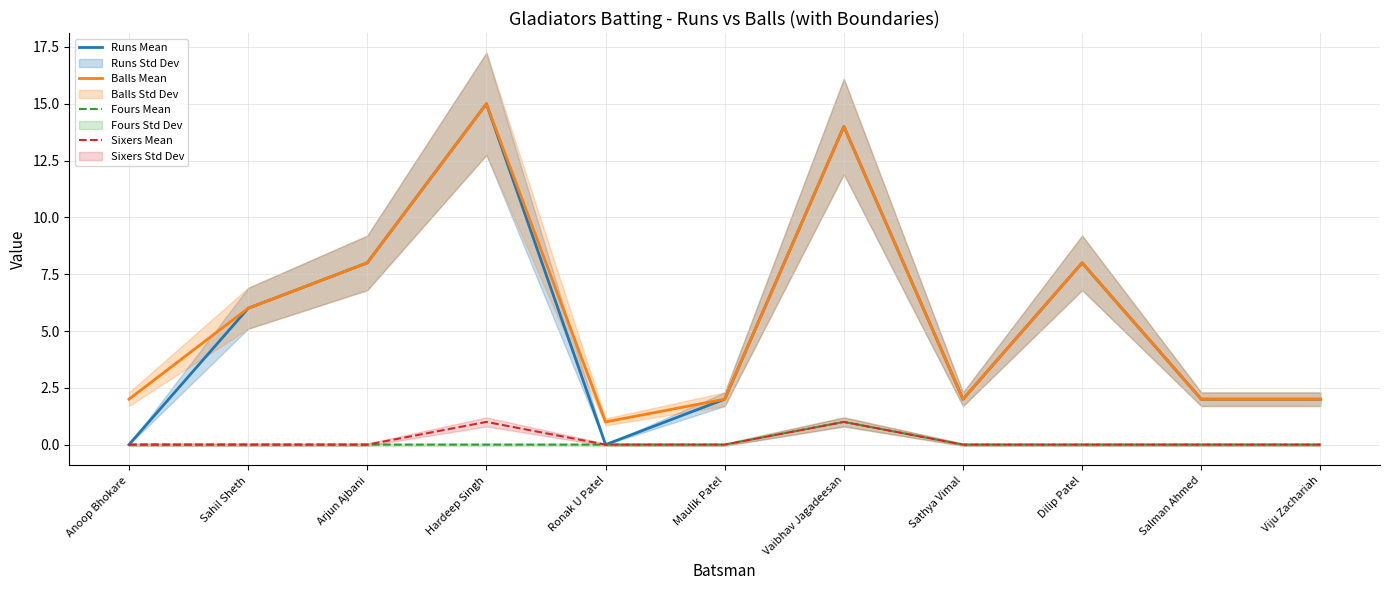

How many categories are shown in the chart?

11